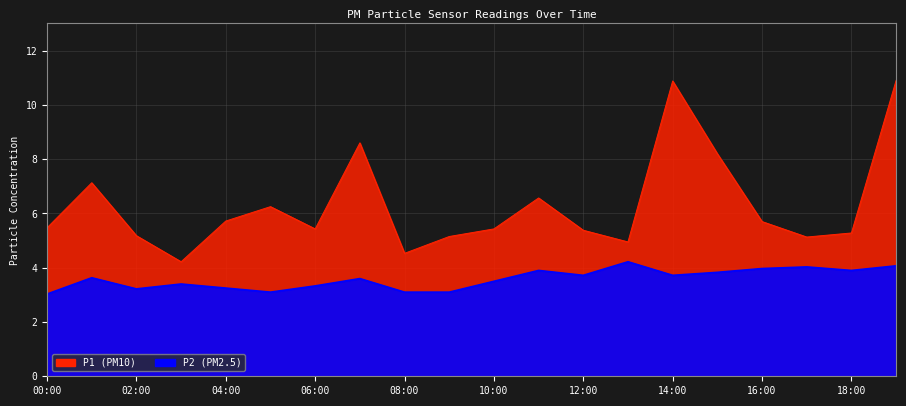

Which series has the widest spread of values?

P1